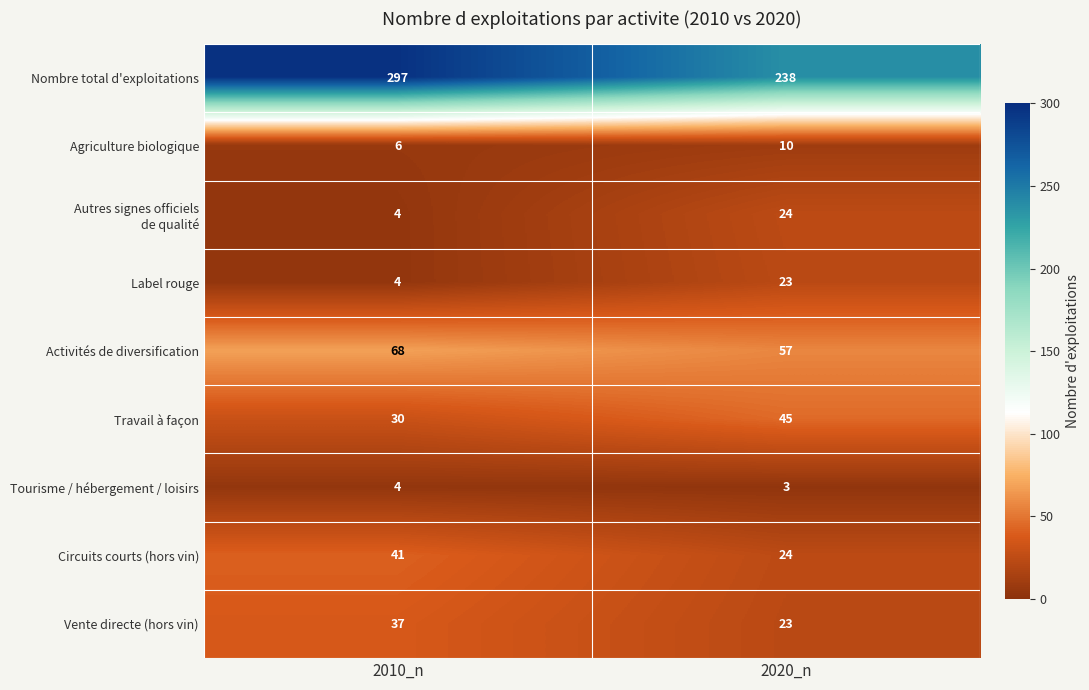

Where is Tourisme / hébergement / loisirs nearest to the value 3?

2020_n